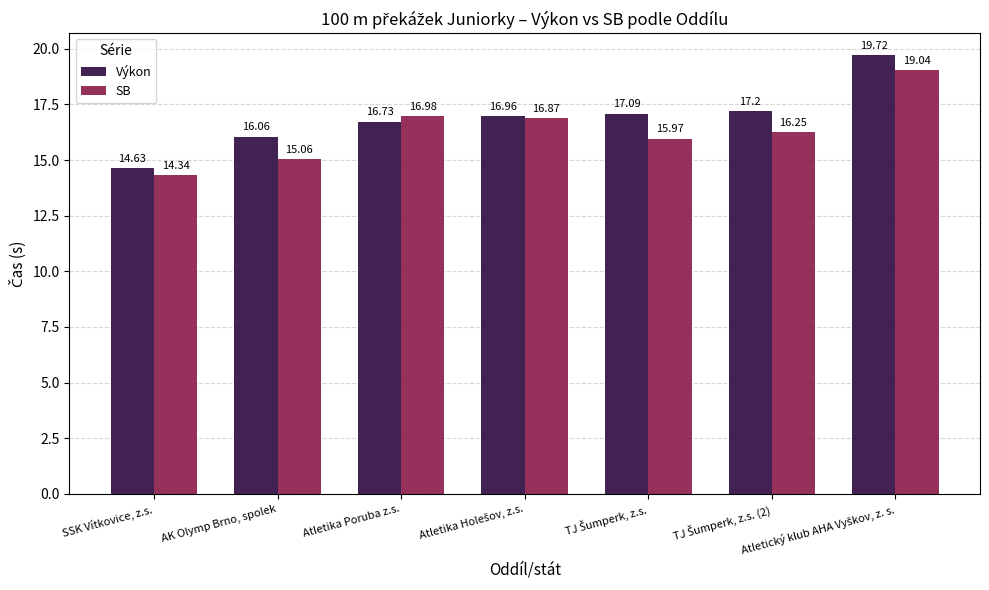

Which series has the largest total across all categories?

Výkon